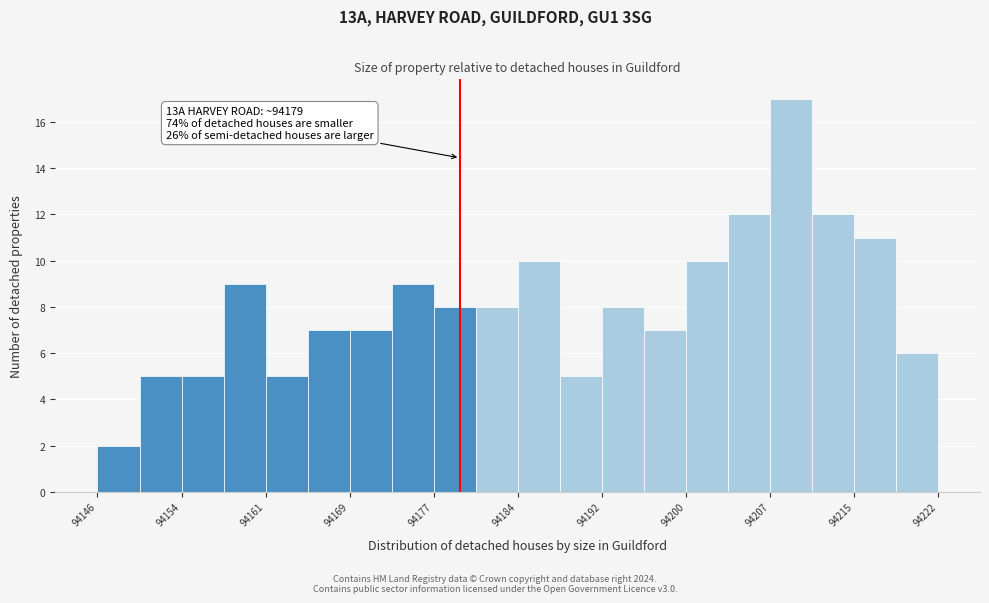

Around what value on the x-axis is the tallest bar? Give the approximate position of its centre, as read against the axis.

94209